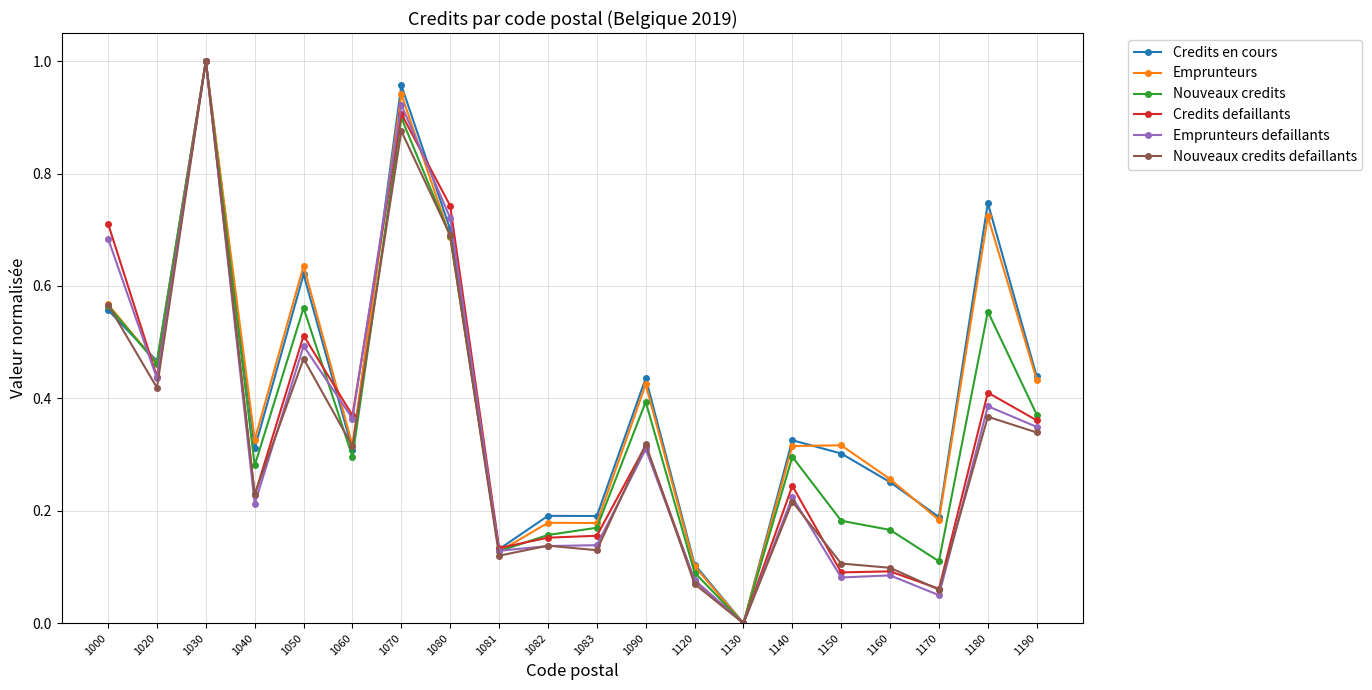

Between 1080 and 1180, which series saw the biggest shift?

Emprunteurs defaillants